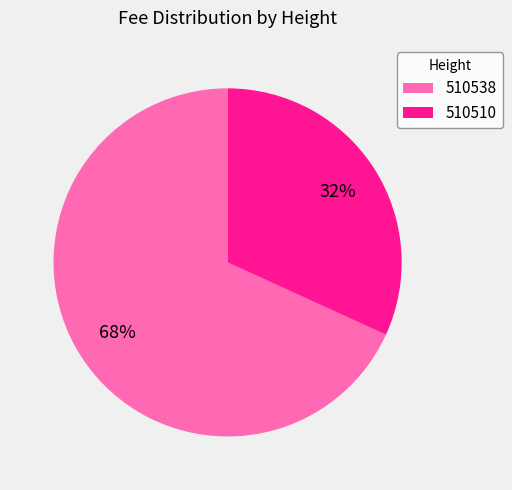

Do 510538 and 510510 together represent more than half of the pie?

Yes